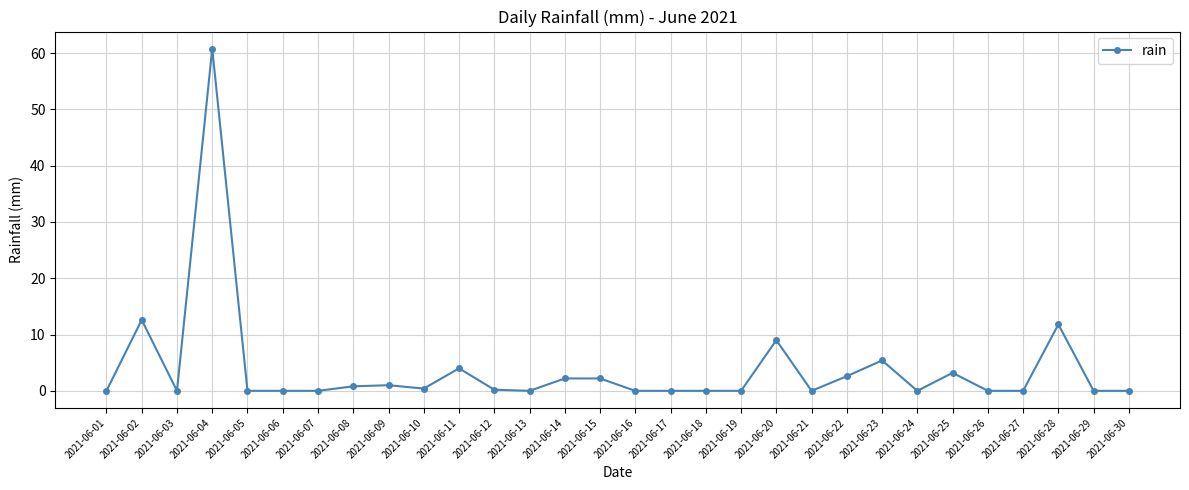

The chart shows a value of 102.8 at 2021-06-04. True or false?

False